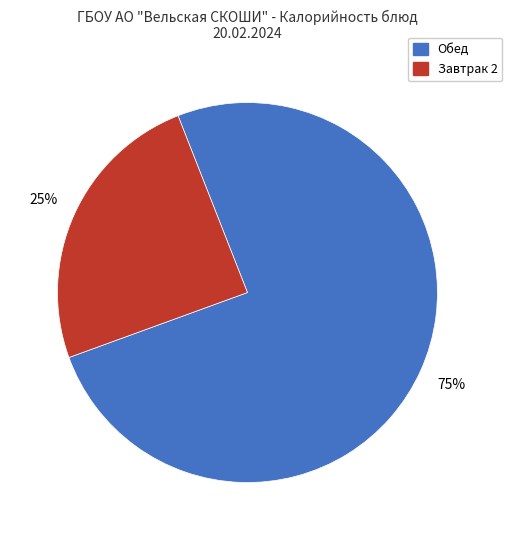

Is there any slice that represents more than half of the pie?

Yes